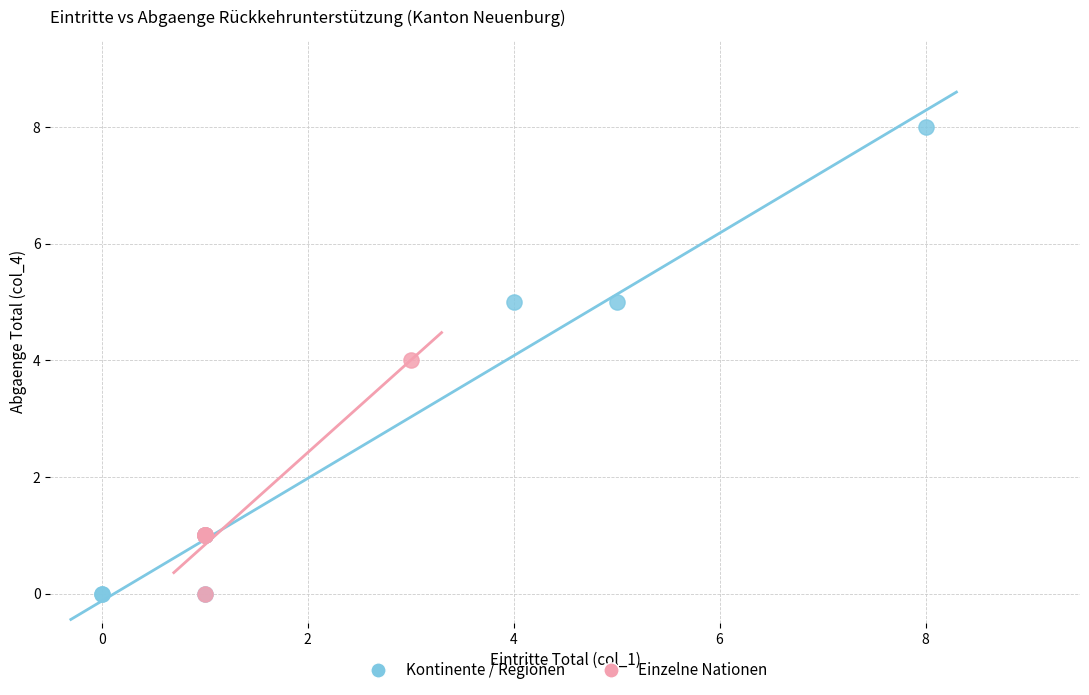

Which series has the widest spread of Y values?

Kontinente / Regionen